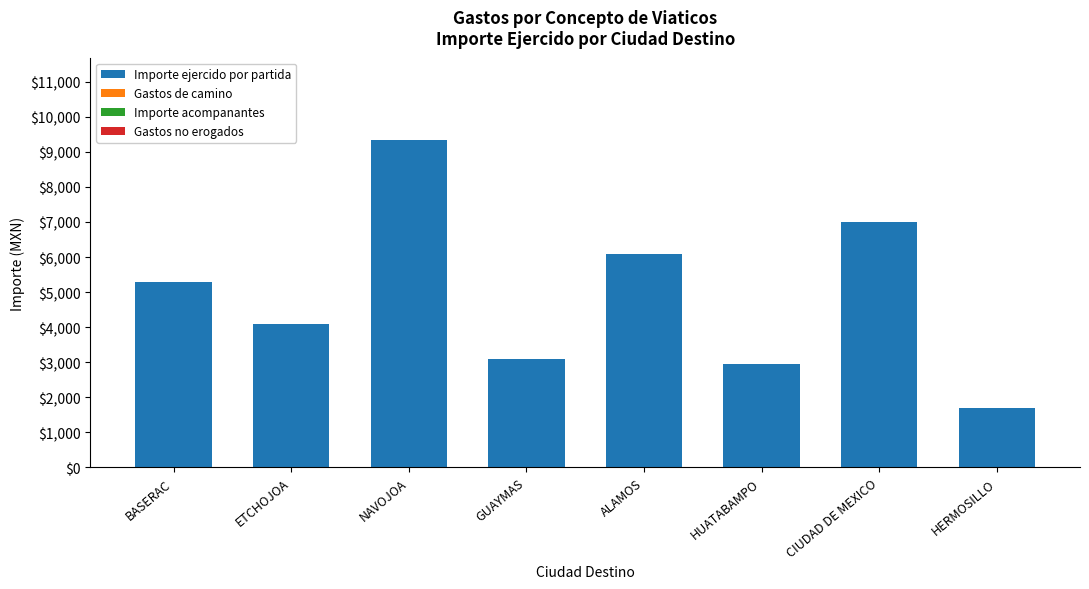

What is the change in value from ETCHOJOA to ALAMOS?

+2000